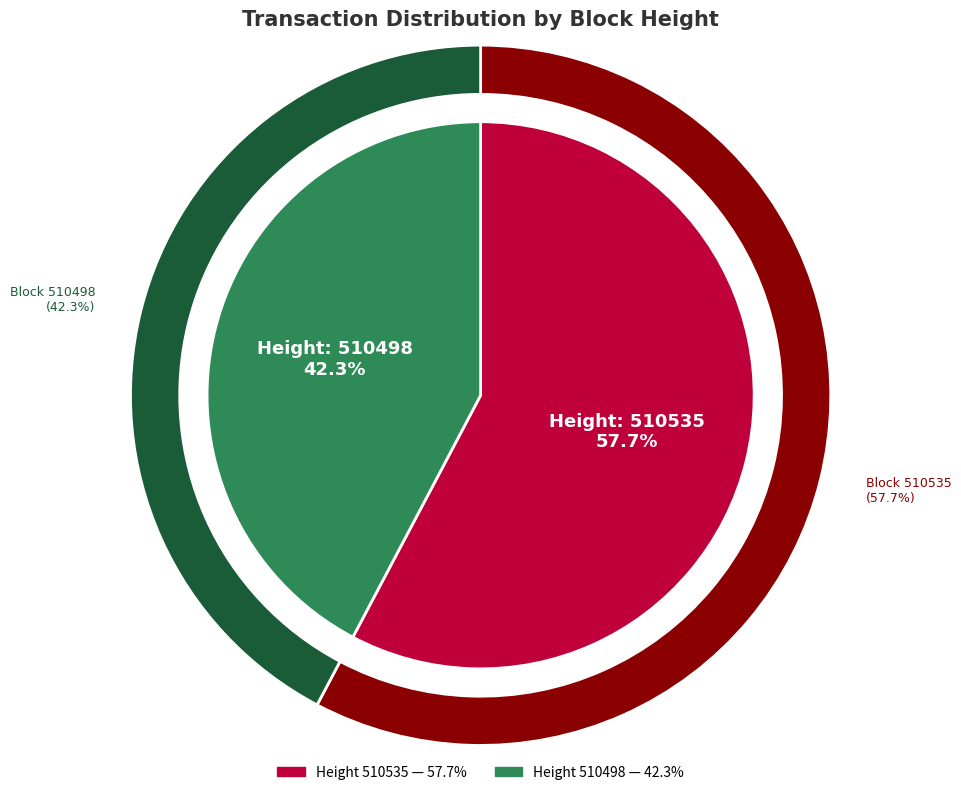

Rank the categories by value from lowest to highest.

510498, 510535